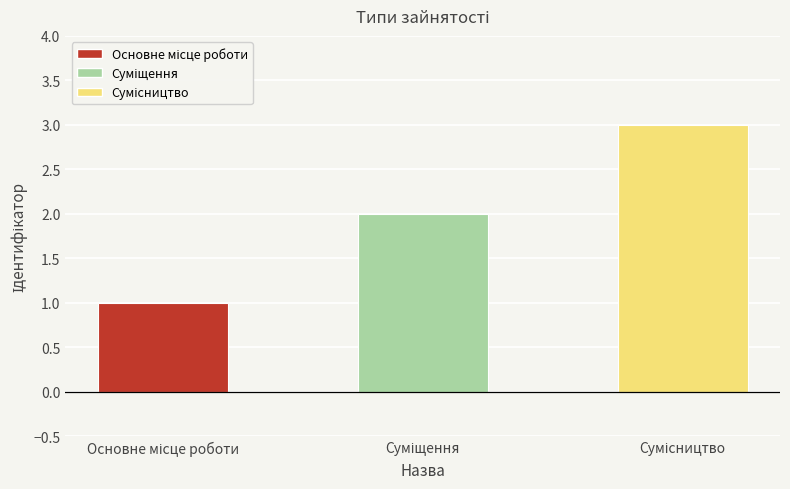

What is the greatest value displayed?

3